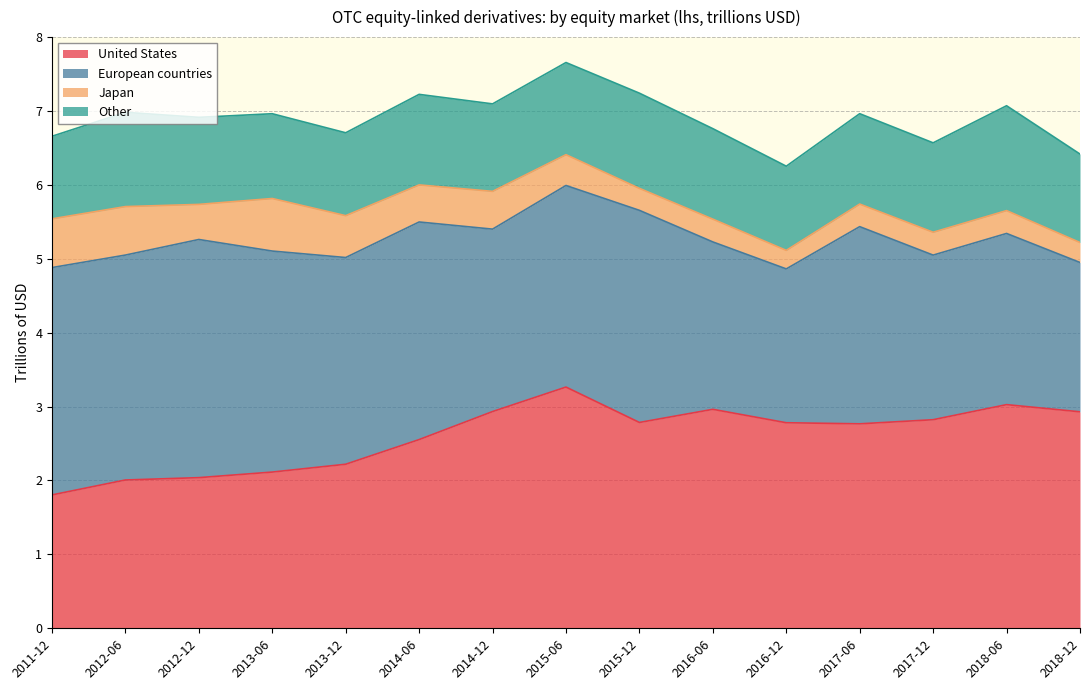

What value does the Japan series have at 2016-12?

0.3